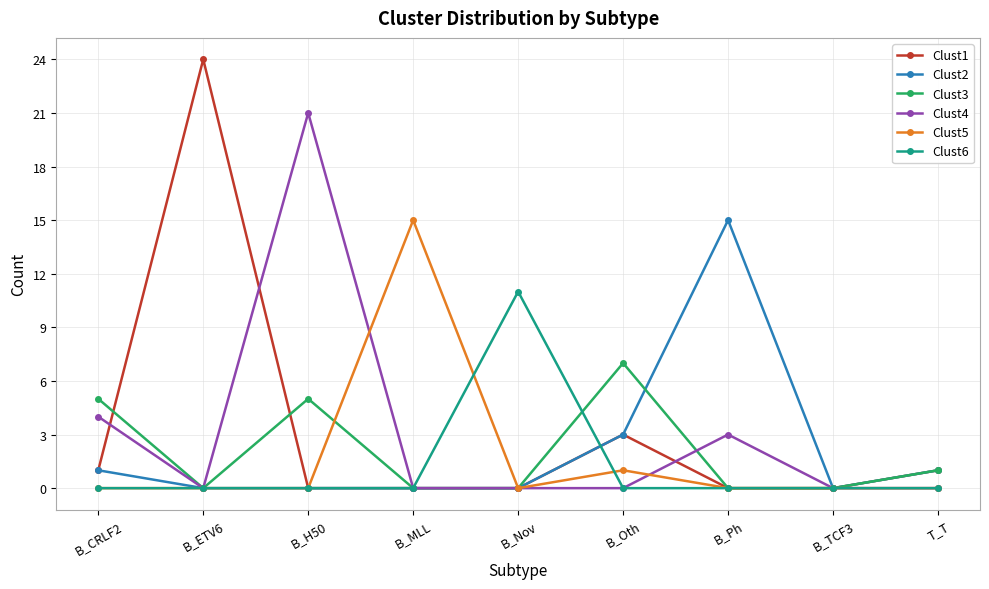

The Clust6 series shows 0 at B_TCF3. True or false?

True